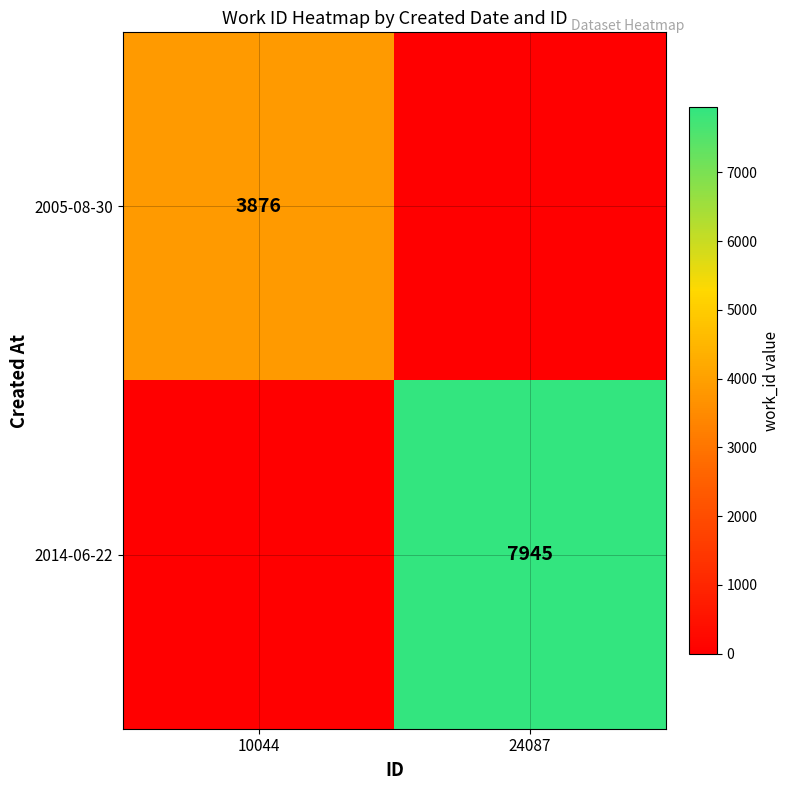

Rank the series by their average value, from lowest to highest.

2005-08-30, 2014-06-22